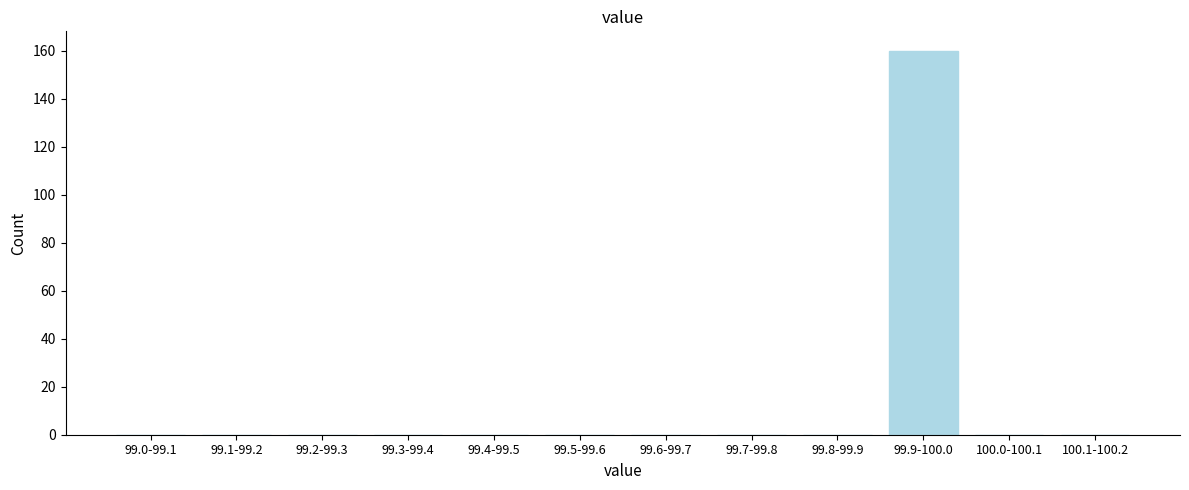

Reading left to right, transcribe all the data shown in this chart.

99.0-99.1=0	99.1-99.2=0	99.2-99.3=0	99.3-99.4=0	99.4-99.5=0	99.5-99.6=0	99.6-99.7=0	99.7-99.8=0	99.8-99.9=0	99.9-100.0=160	100.0-100.1=0	100.1-100.2=0